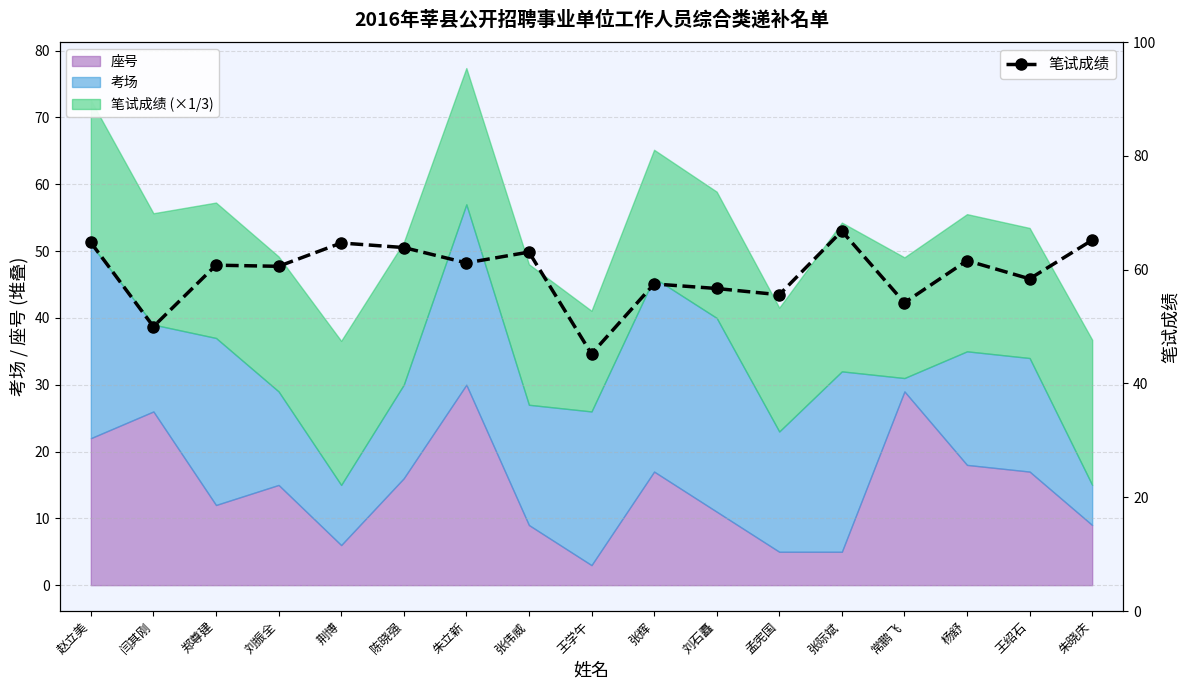

Where is the first local minimum?

闫其刚